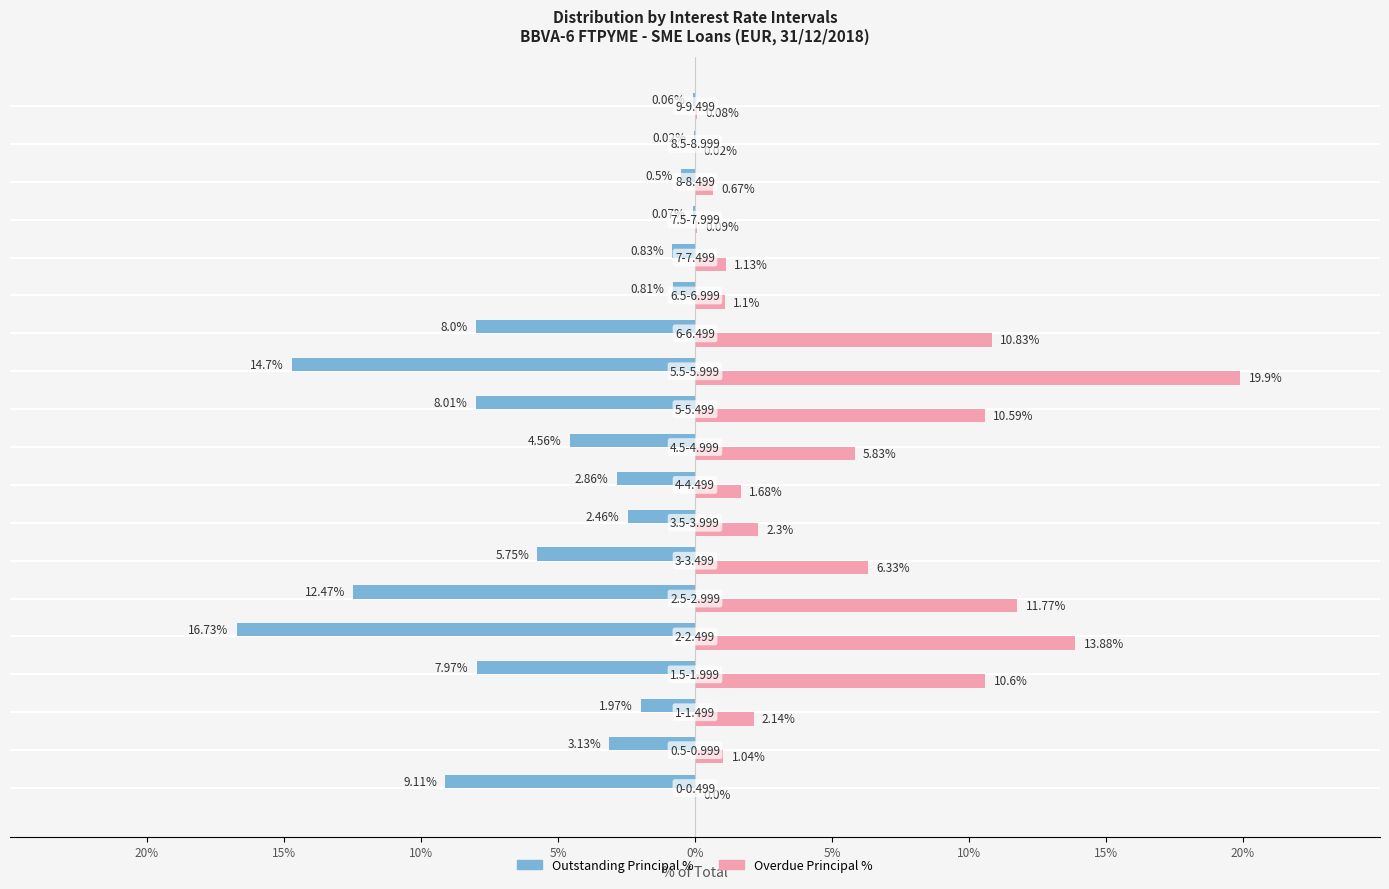

What are all the series names shown in the legend?

Outstanding Principal %, Overdue Principal %